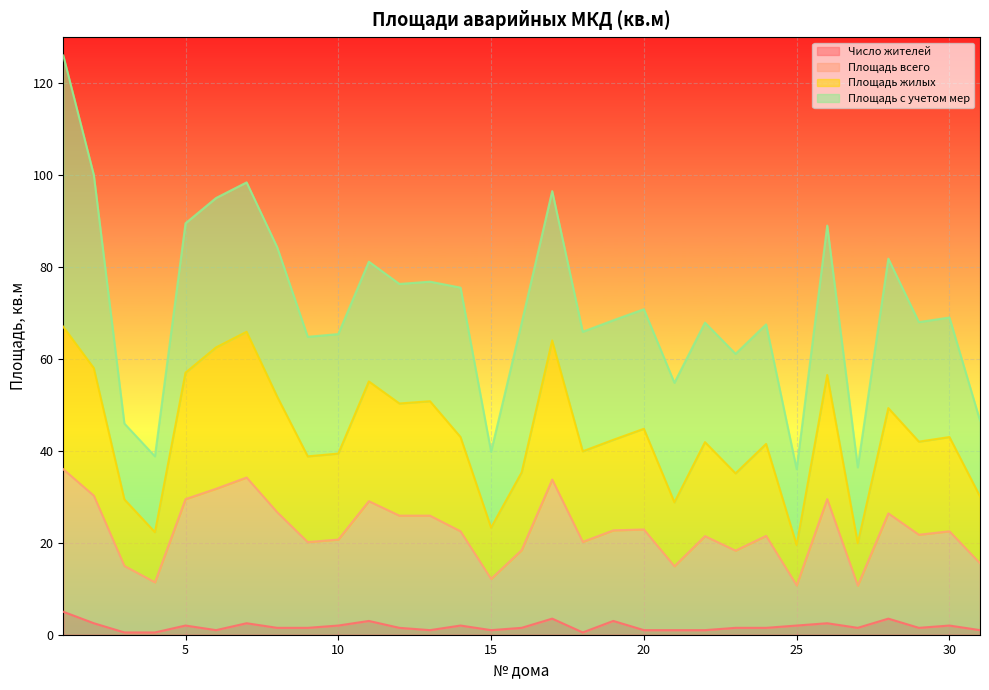

Does the chart display data point markers on the line(s)?

No